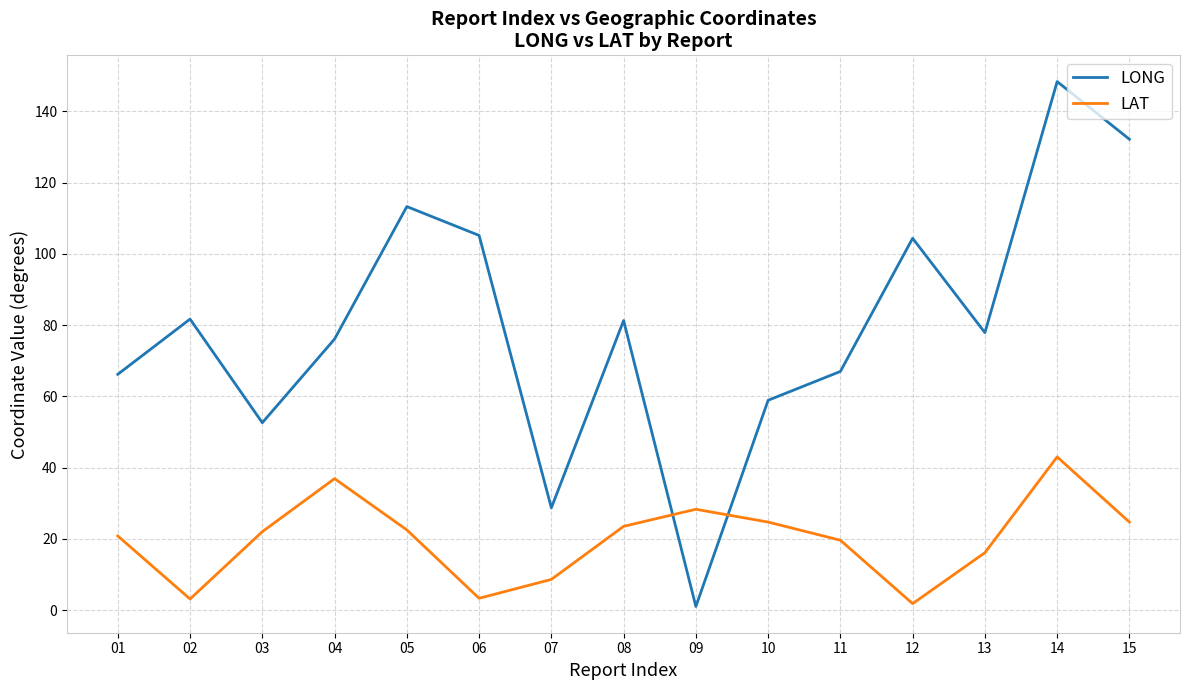

True or false: LAT has more than 0 interior local peaks.

True